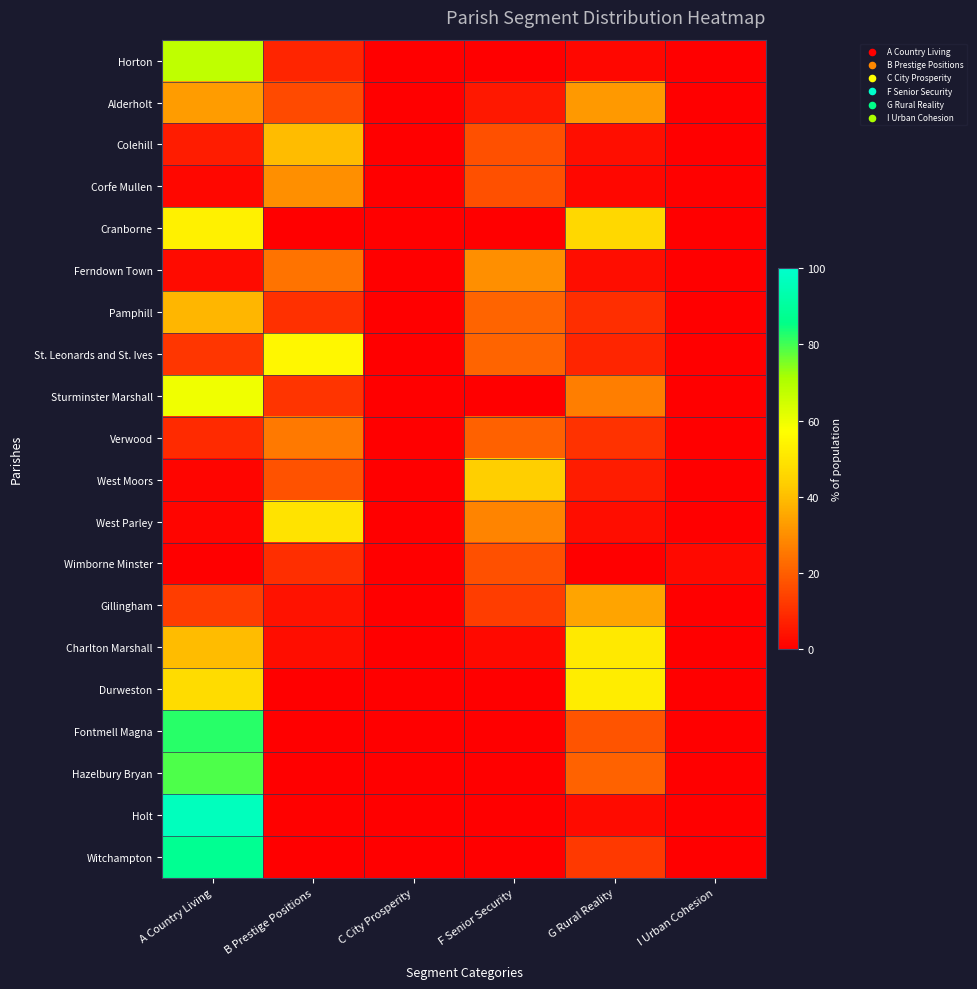

Between G Rural Reality and F Senior Security, which is larger?

G Rural Reality